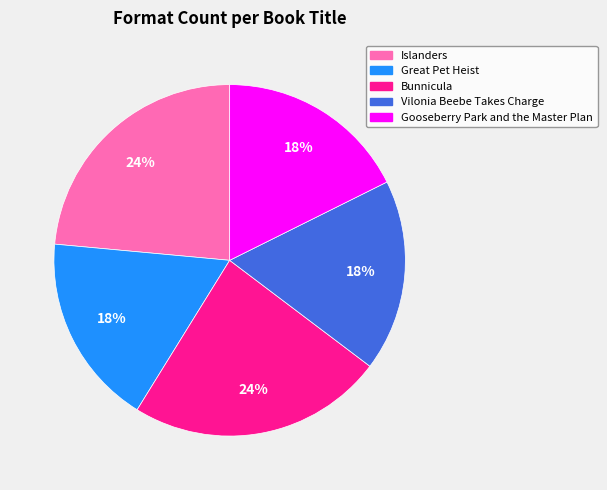

Do Great Pet Heist and Islanders together represent more than half of the pie?

No